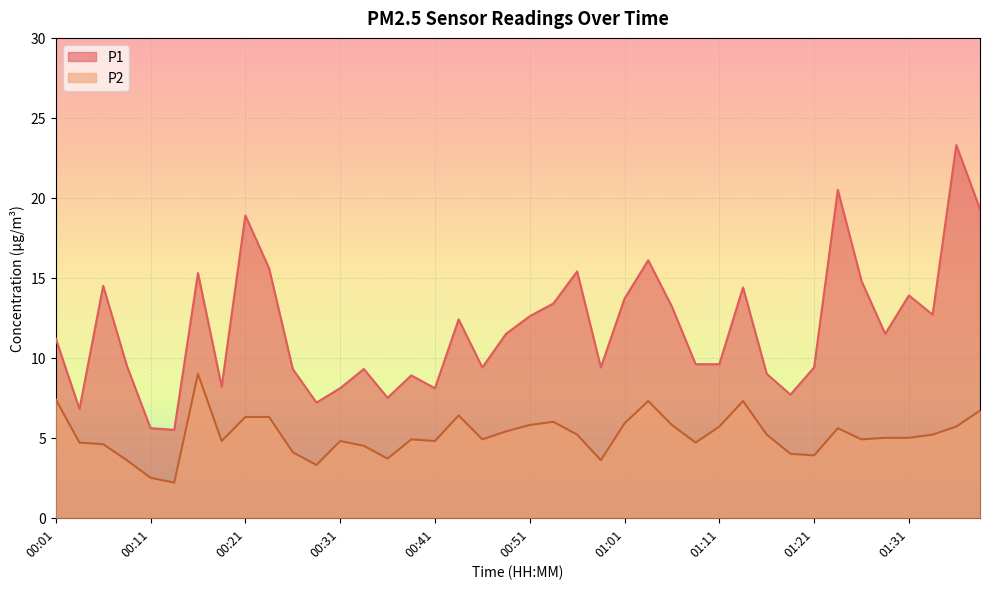

At which category is the sum across all series the highest?

01:39